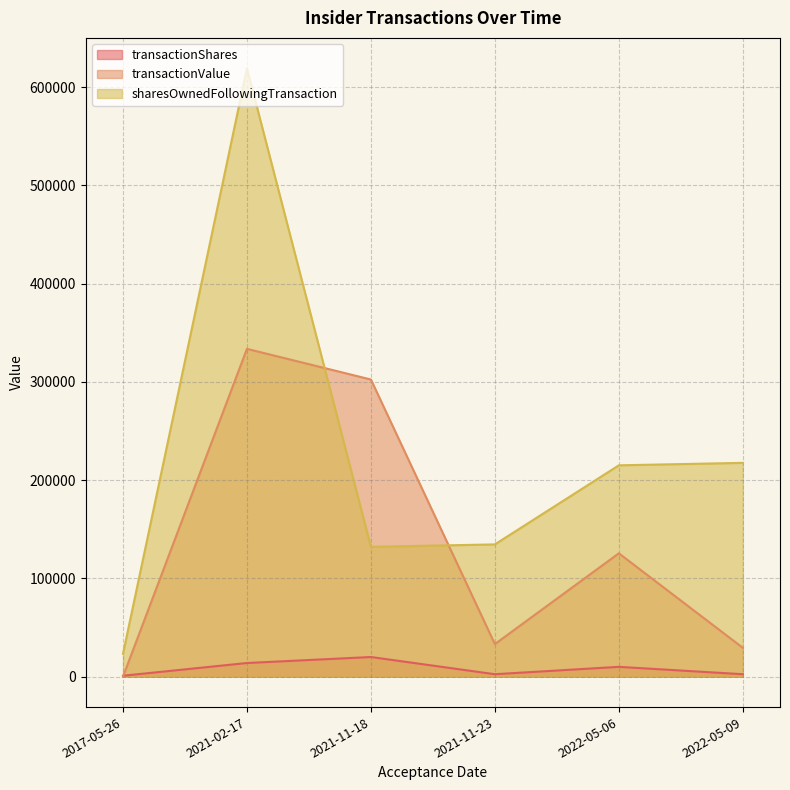

True or false: transactionShares has more than 2 points higher than both neighbors.

False